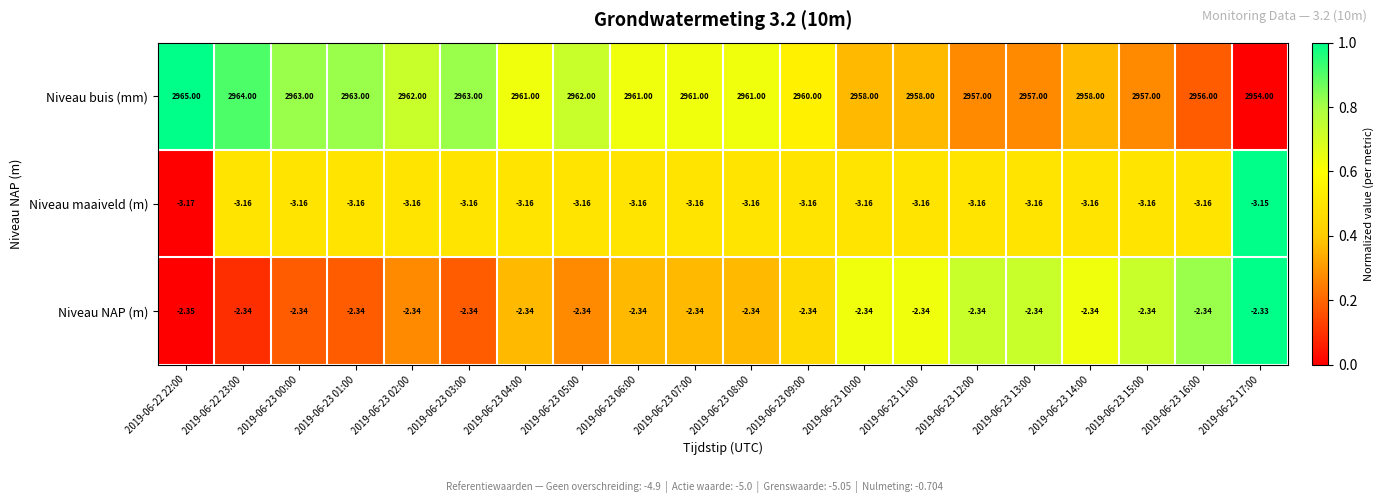

At which category is the sum across all series the highest?

2019-06-22 22:00